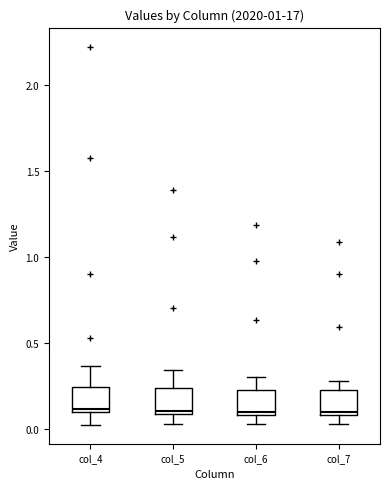

Reading left to right, read every box against the y-axis: the position of its median line, the range the box covers, and the ends of its whiskers. The values are not printed on the chart, so give them approximately, as read against the axis.

col_4: median 0.10 (just above the box's lower edge), box 0.10 to 0.25, whiskers 0.05 to 0.35
col_5: median 0.10 (just above the box's lower edge), box 0.10 to 0.25, whiskers 0.05 to 0.35
col_6: median 0.10 (just above the box's lower edge), box 0.10 to 0.25, whiskers 0.05 to 0.30
col_7: median 0.10 (just above the box's lower edge), box 0.10 to 0.25, whiskers 0.05 to 0.30